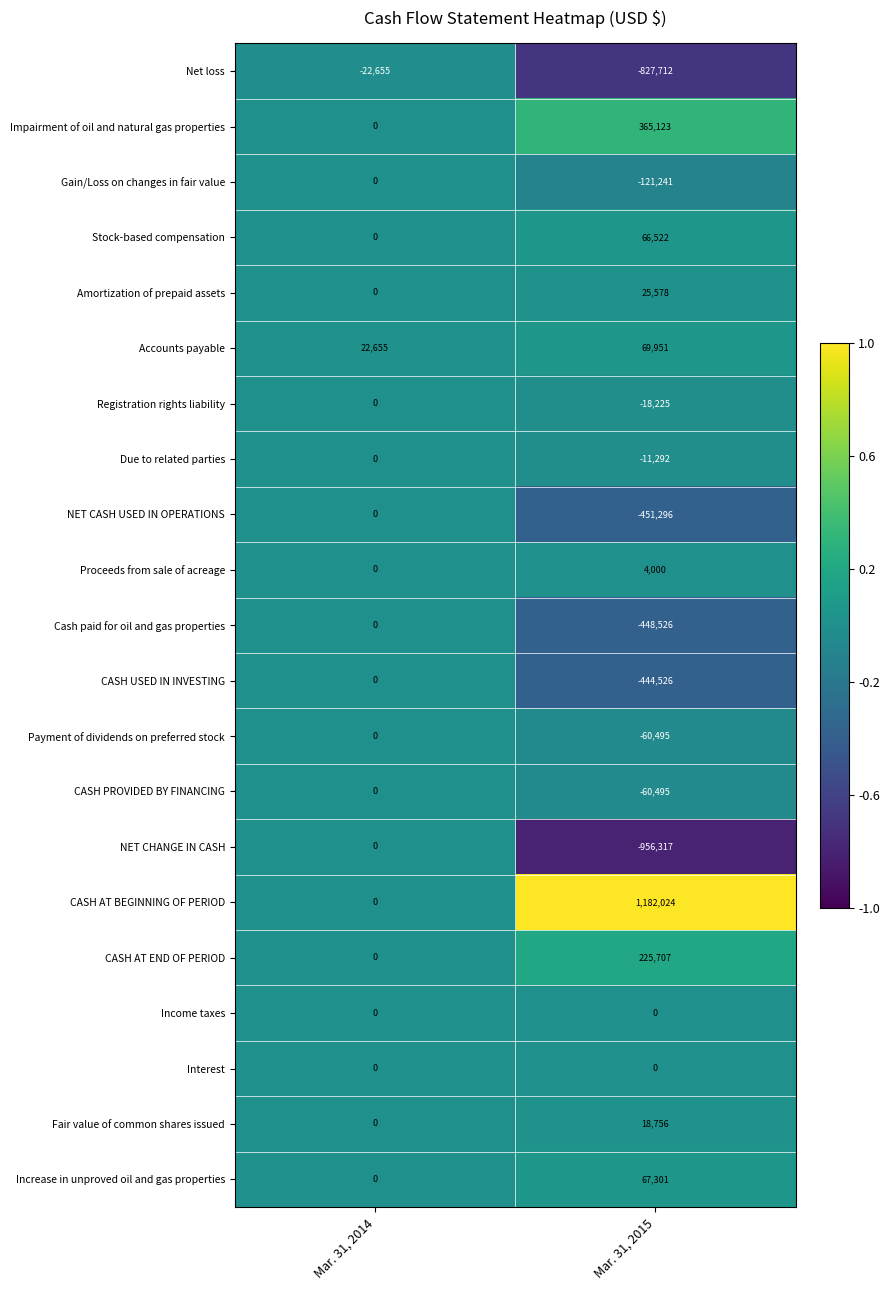

The Gain/Loss on changes in fair value series shows 0 at Mar. 31, 2014. True or false?

True